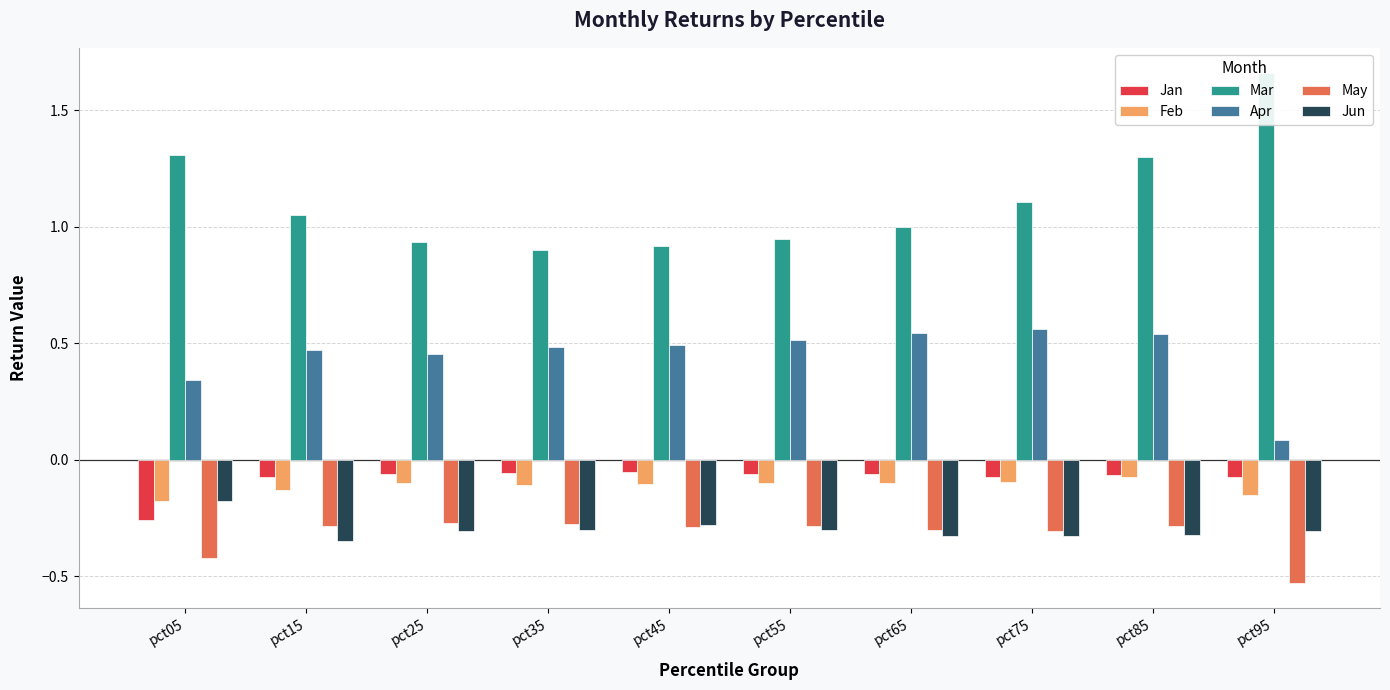

True or false: Apr has a value of 0.5 at pct05.

False